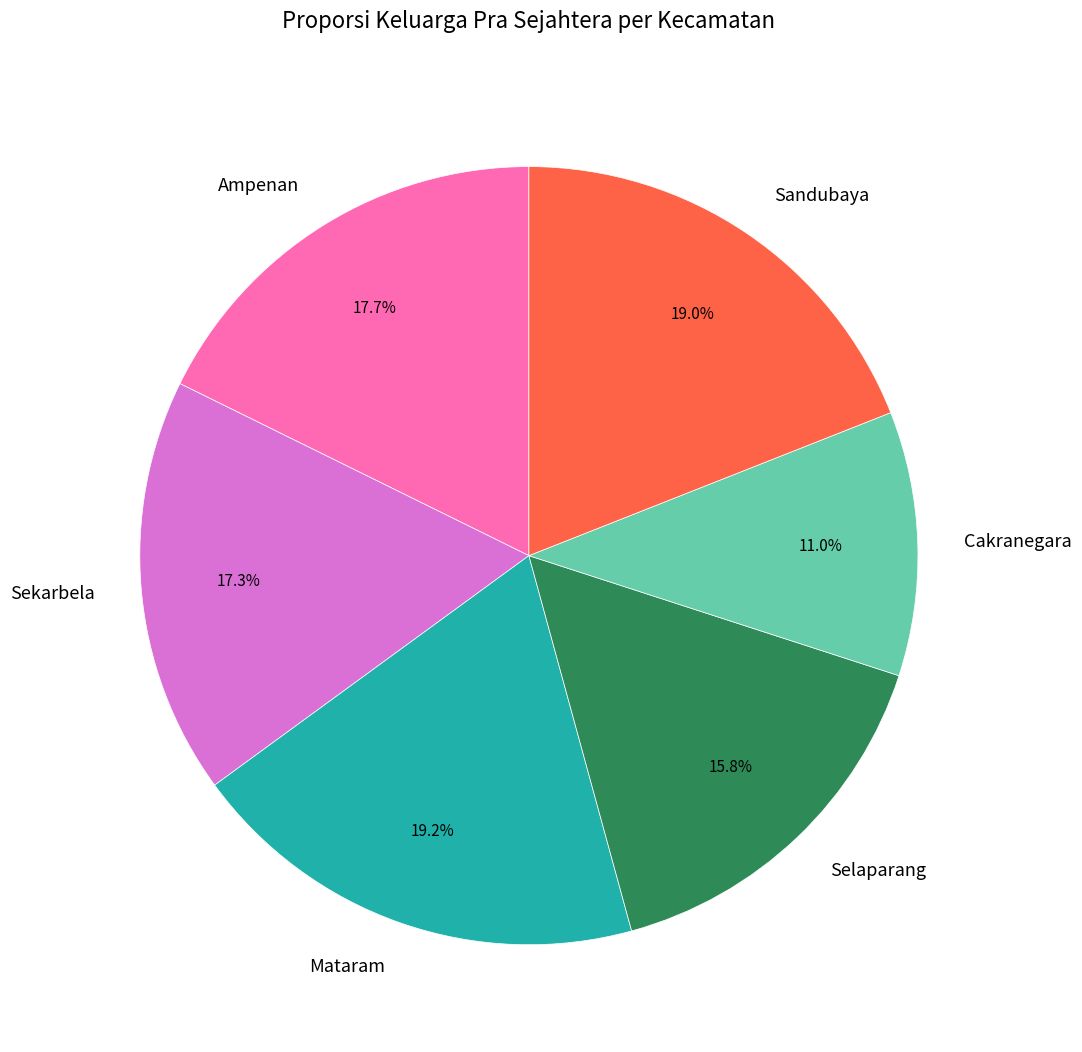

Is there a majority slice in this chart?

No